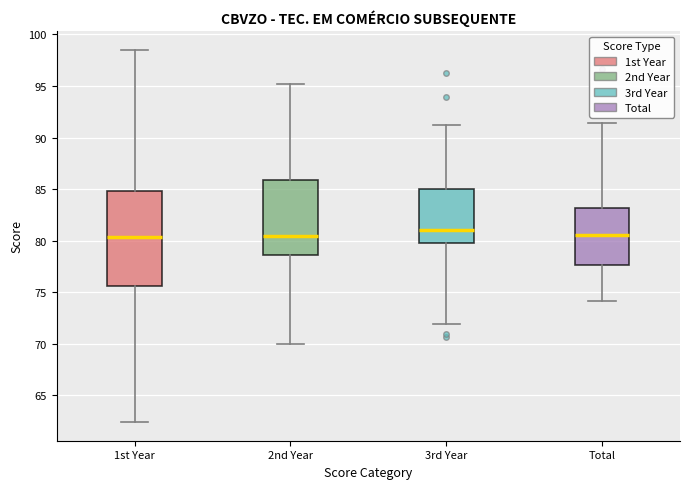

Reading left to right, read every box against the y-axis: the position of its median line, the range the box covers, and the ends of its whiskers. The values are not printed on the chart, so give them approximately, as read against the axis.

1st Year: median 80.5, box 75.5 to 85.0, whiskers 62.5 to 98.5
2nd Year: median 80.5, box 78.5 to 86.0, whiskers 70.0 to 95.0
3rd Year: median 81.0, box 79.5 to 85.0, whiskers 72.0 to 91.5
Total: median 80.5, box 77.5 to 83.0, whiskers 74.0 to 91.5